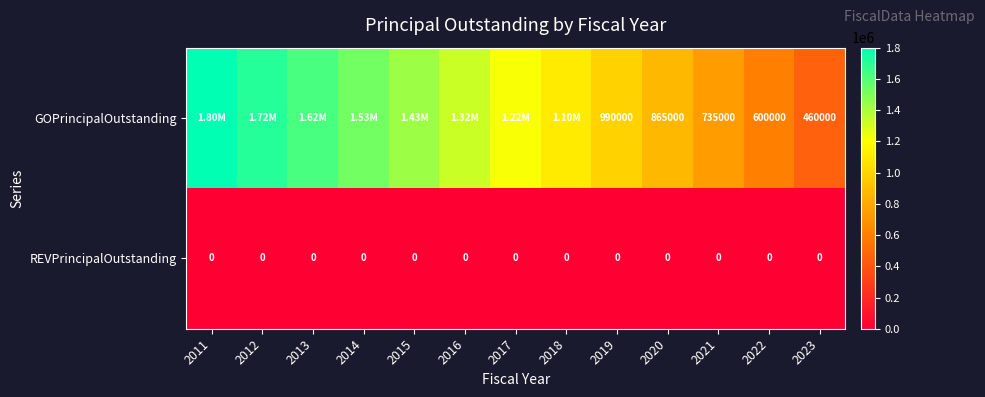

What is the total value across all series at 2023?

460000